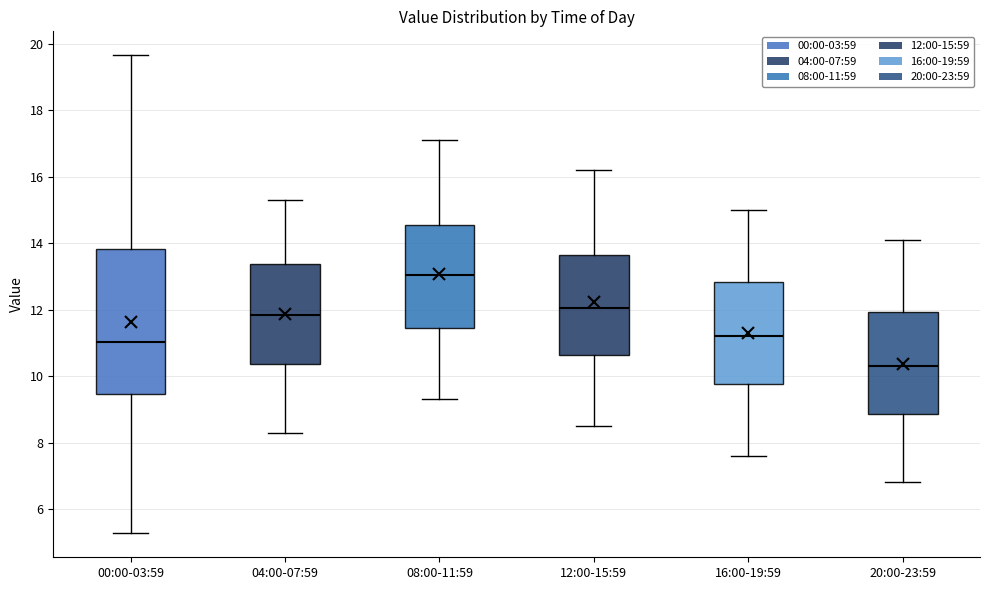

Where is the upper edge of the box for 08:00-11:59 on the y-axis? The values are not printed on the chart, so give them approximately, as read against the axis.

14.6